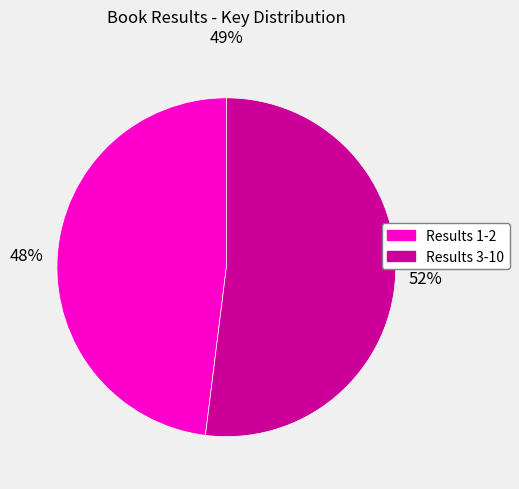

Count the number of slices in the pie.

2